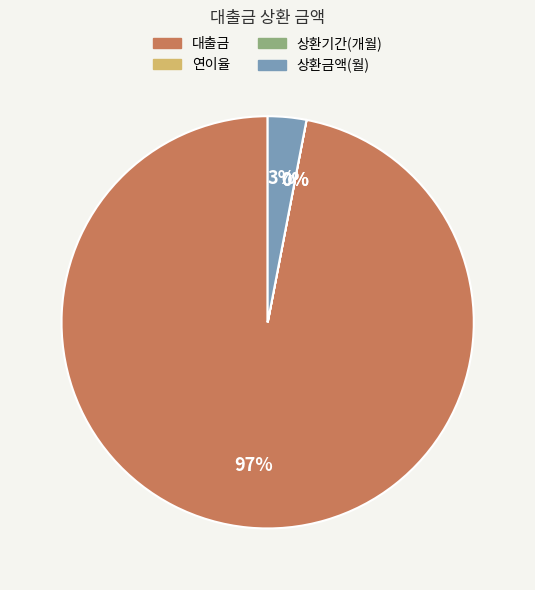

To the nearest percent, what percentage of the pie is 상환금액(월)?

3%